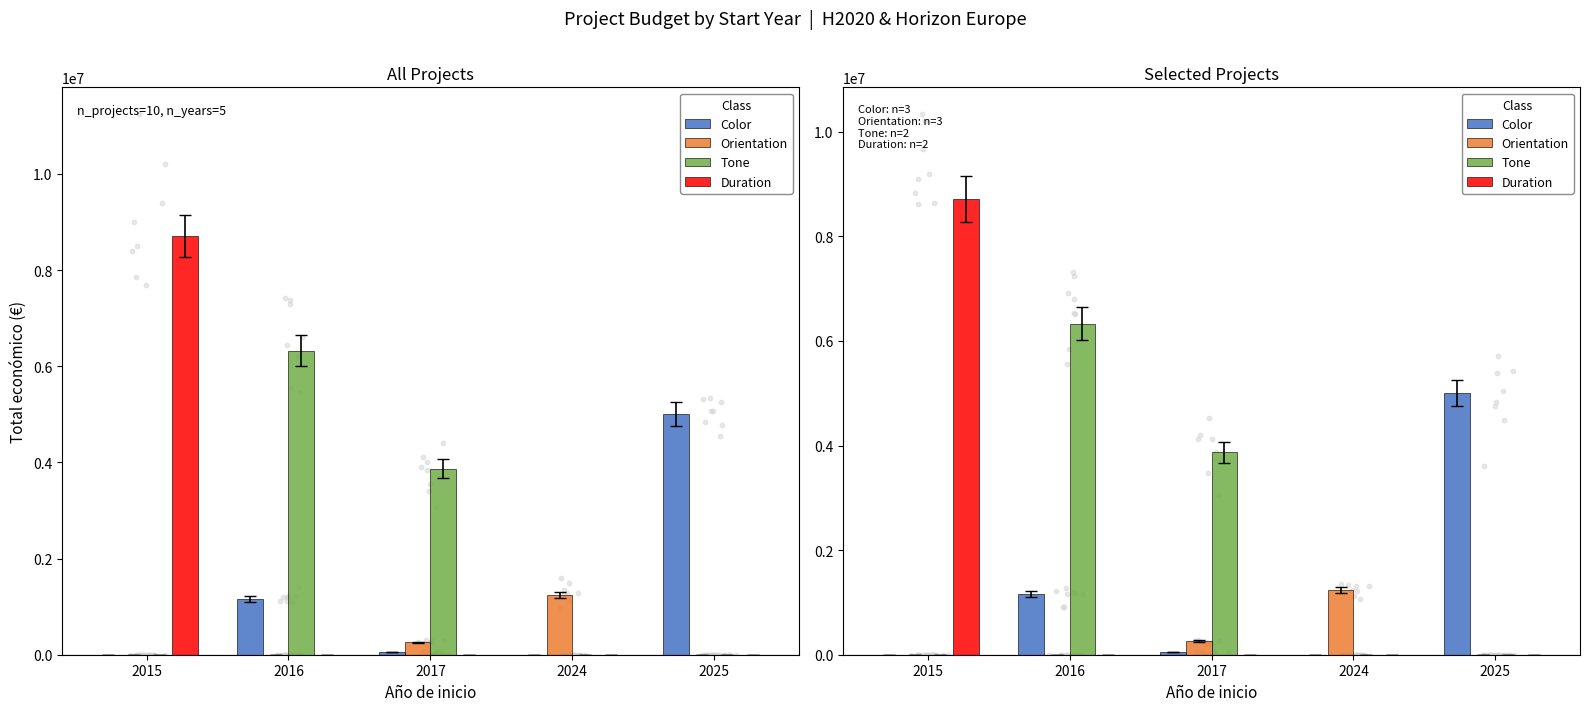

At how many categories does at least one series exceed 6575326?

1